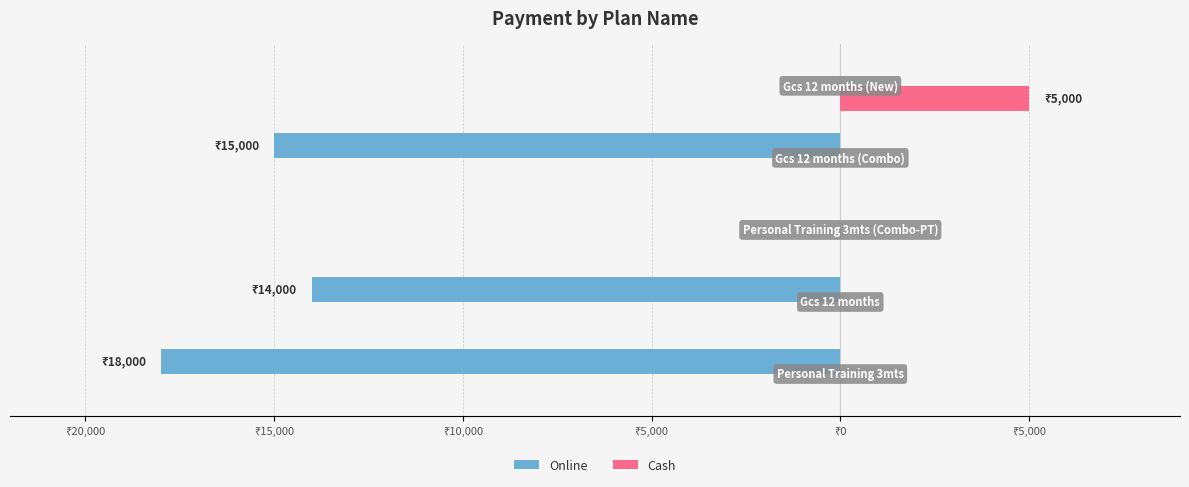

What are all the series names shown in the legend?

Online, Cash